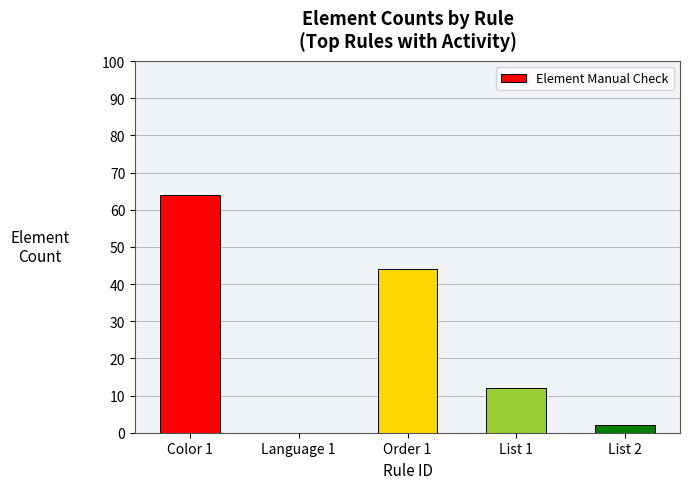

What is the average value?

24